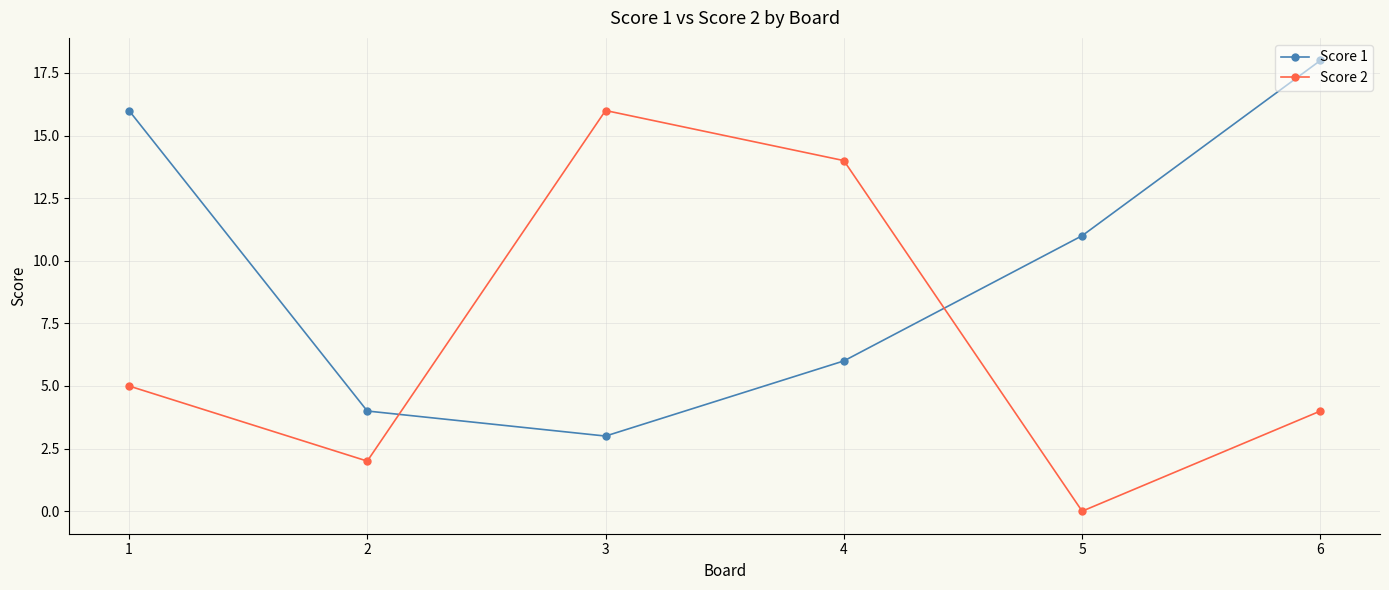

What is the sum of all Score 1 values?

58